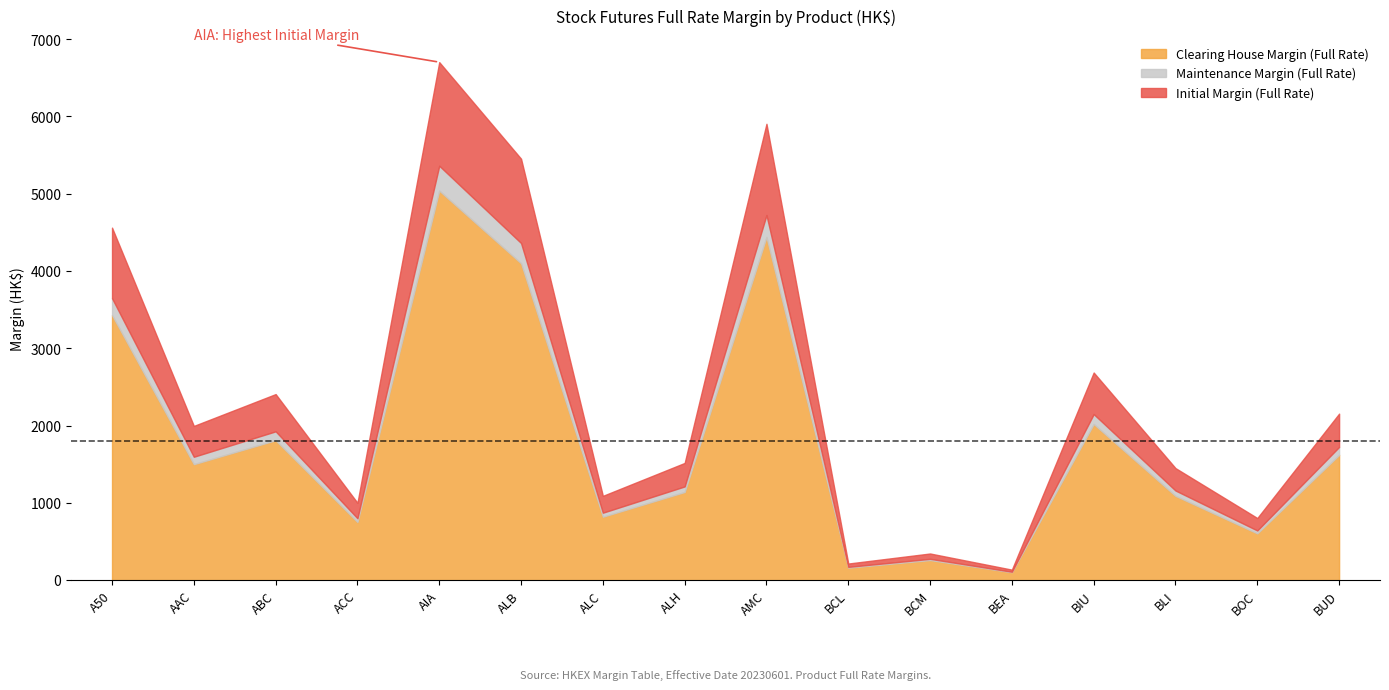

How many lines are shown in the chart?

3